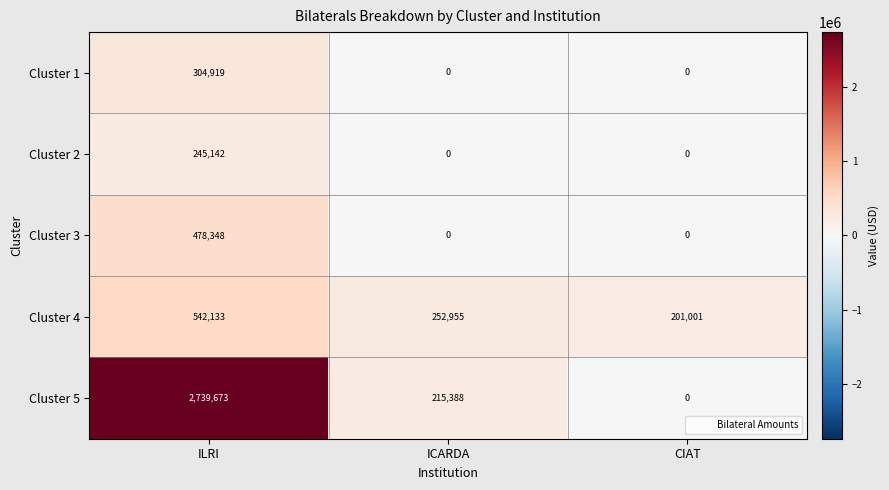

What is the difference between the Cluster 5 values at CIAT and ILRI?

2739673